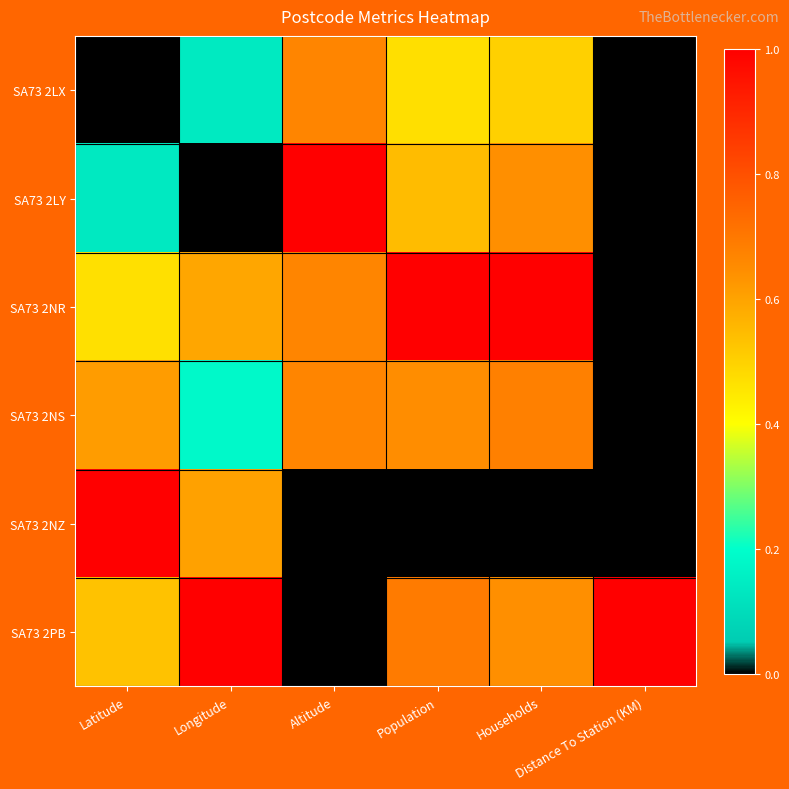

How many distinct data groups are displayed?

6